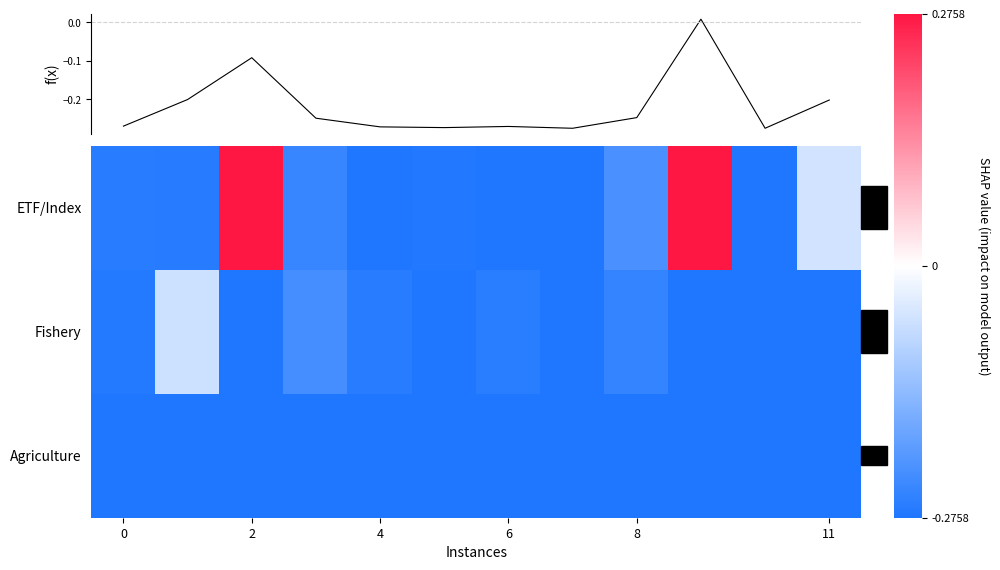

What is the sum of all ETF/Index values?

-1.6